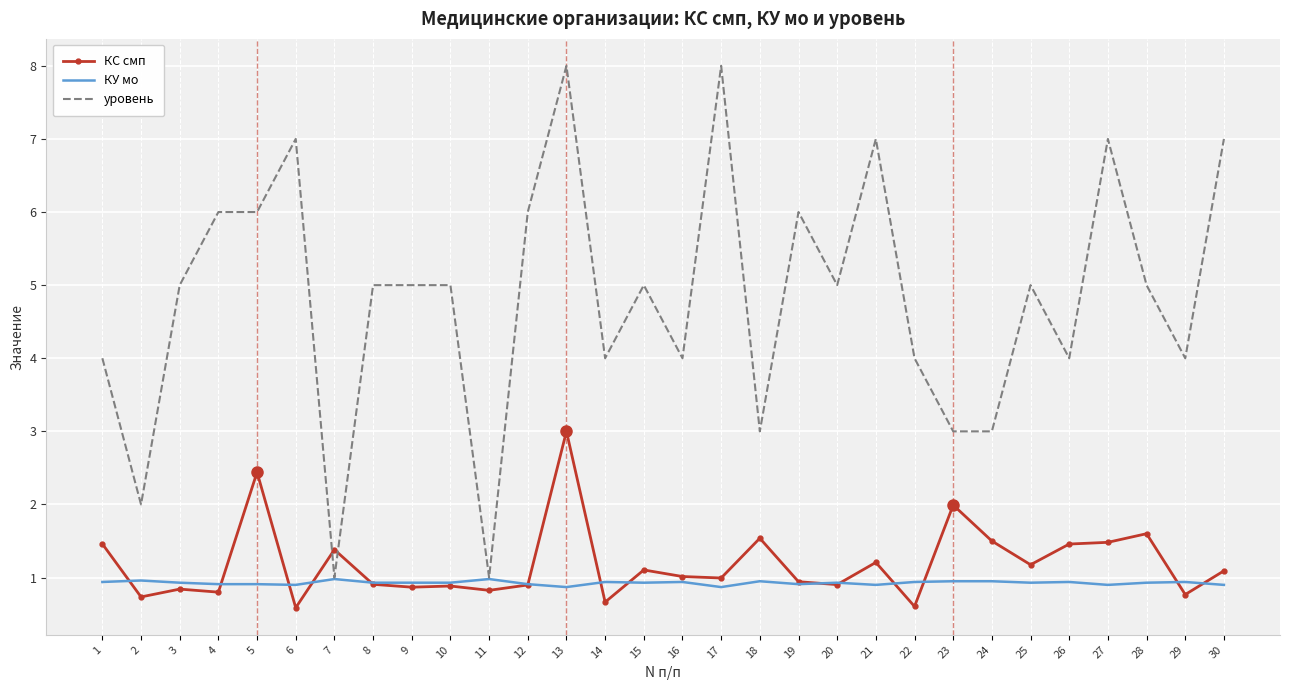

Is the value of КС смп at 11 greater than the value of КУ мо at 3?

No